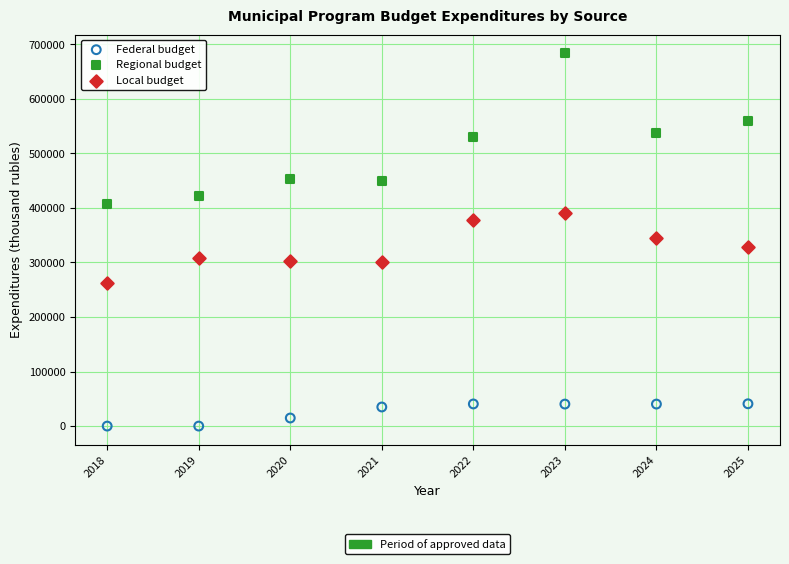

Across all data points, what is the range of Y values (max minus min)?

683483.5